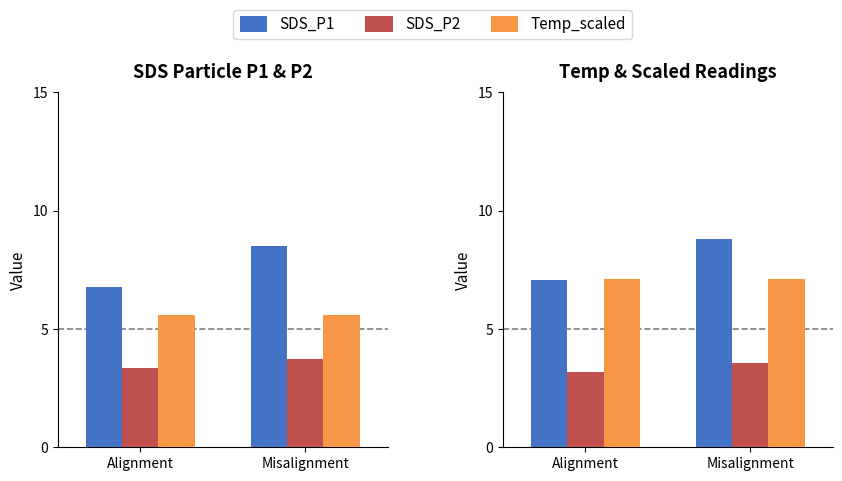

What are all the series names shown in the legend?

SDS_P1, SDS_P2, Temp_scaled